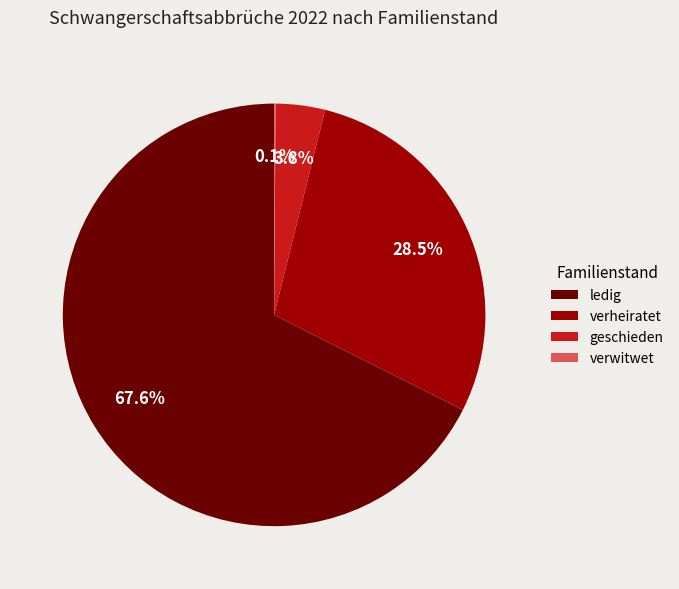

Which slice is the largest?

ledig